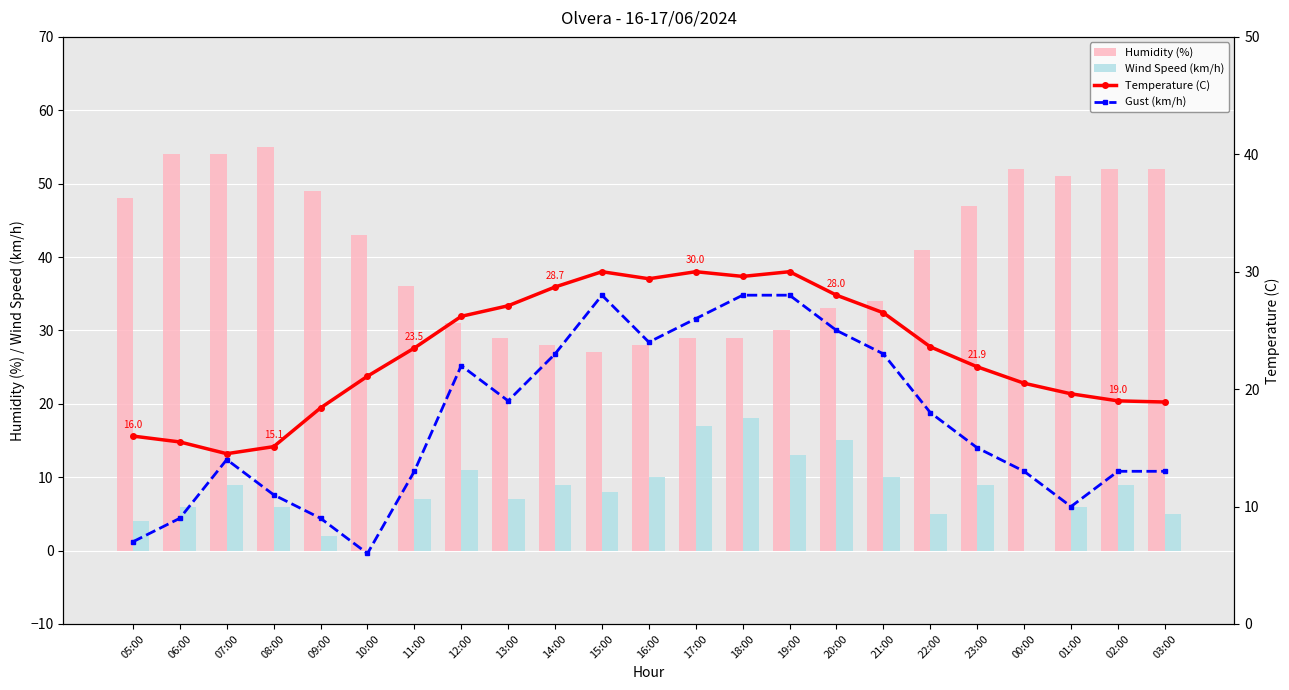

What is the highest value of the Wind Speed (km/h) series?

18